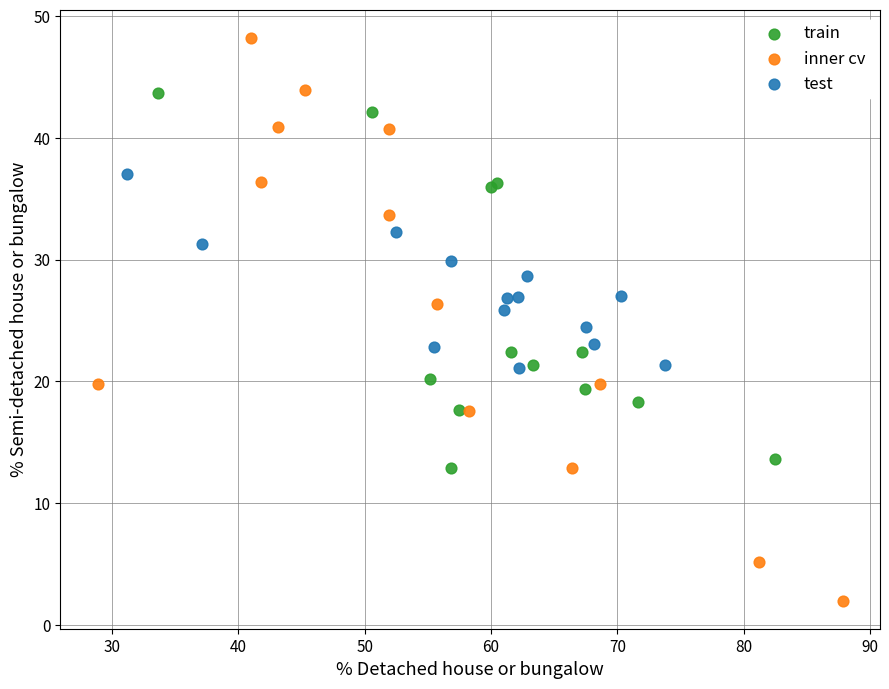

Which series contains the lowest Y value?

inner cv